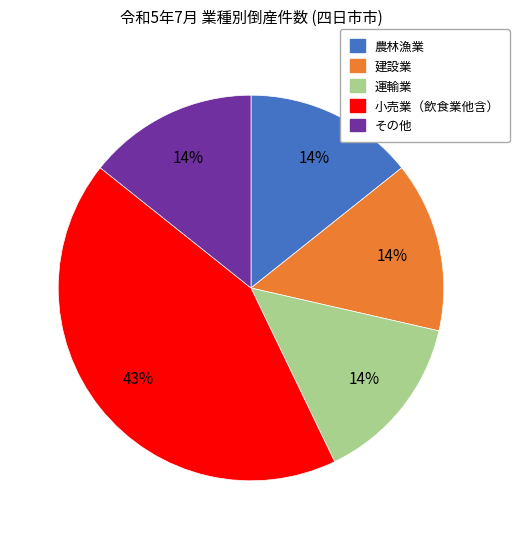

Combined, do 農林漁業 and 運輸業 account for over 50%?

No